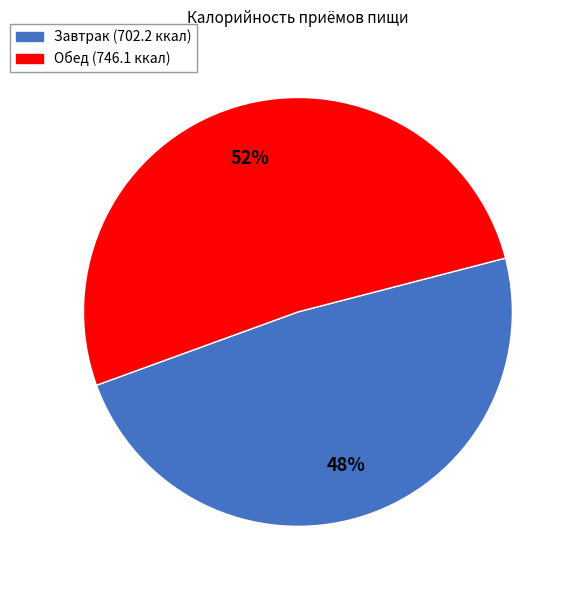

To the nearest percent, what is the average slice percentage?

50%